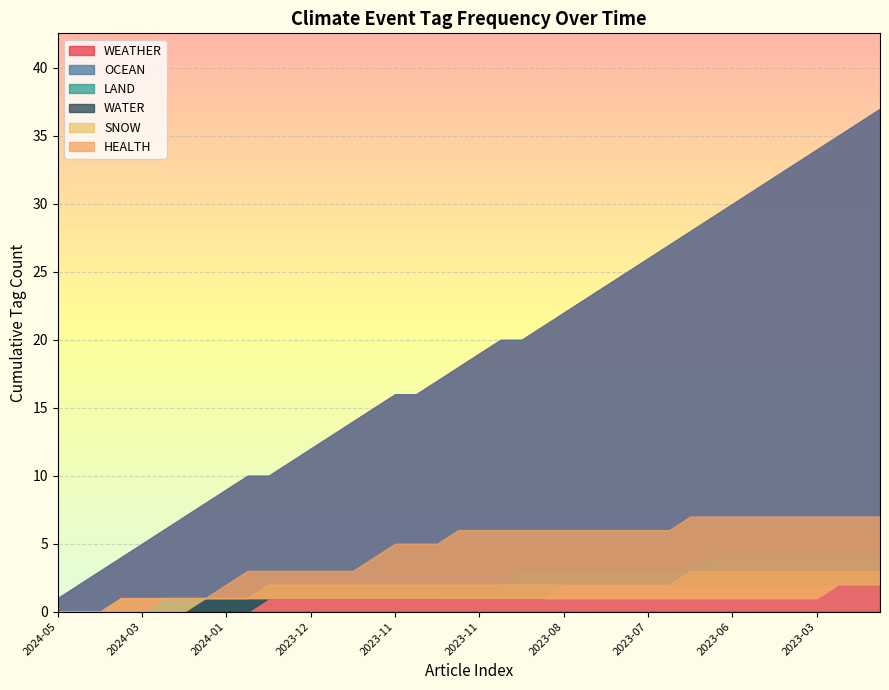

How many distinct data groups are displayed?

6